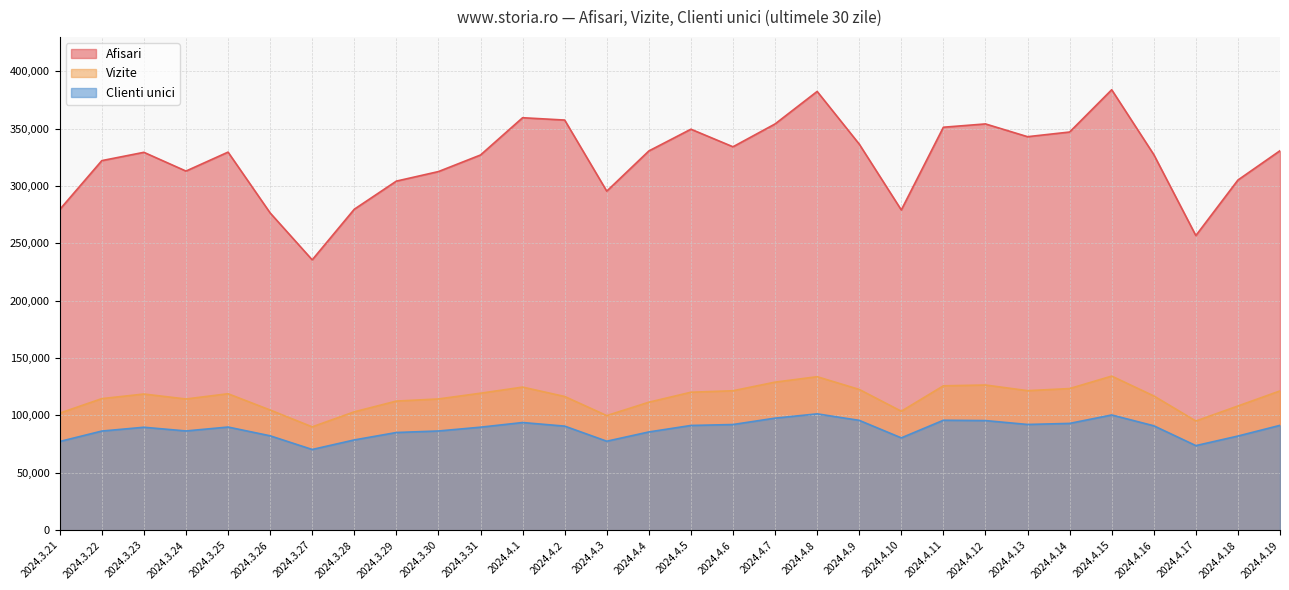

What is the label of the 6th point from the right?

2024.4.14